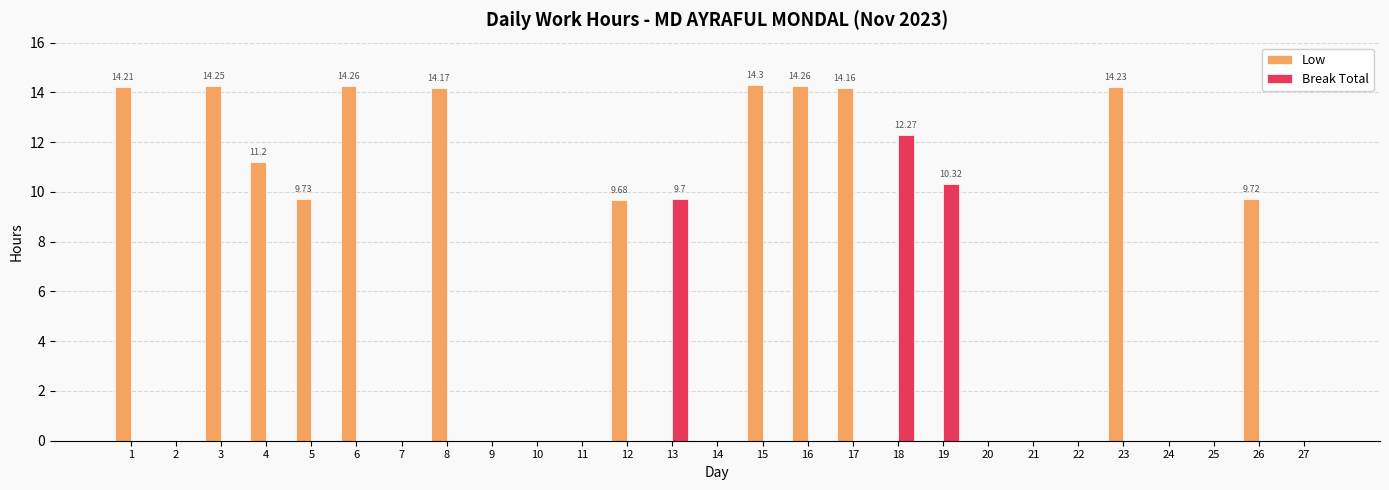

Are the bars horizontal?

No